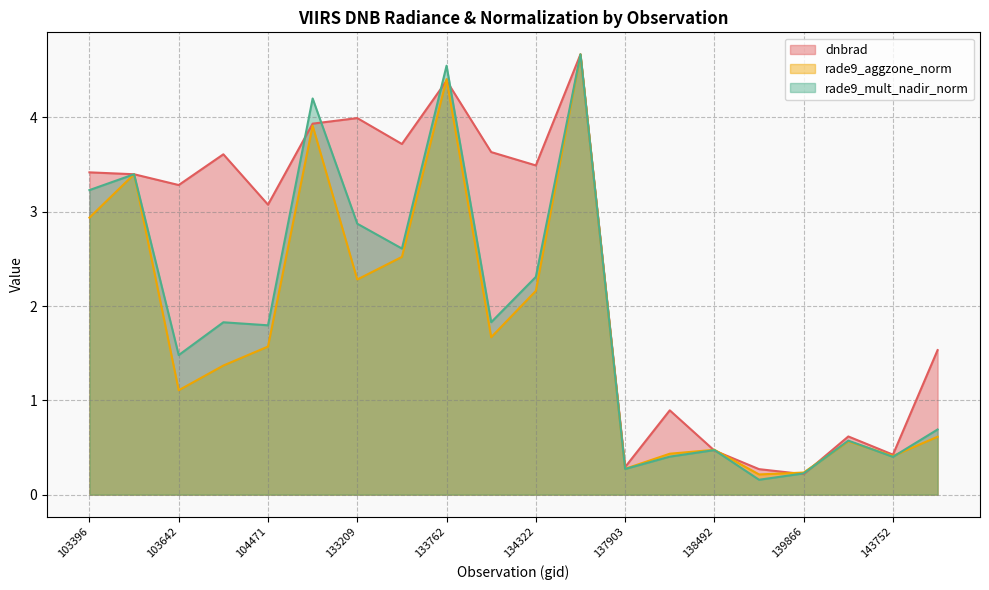

What is the maximum value shown in the chart?

4.7